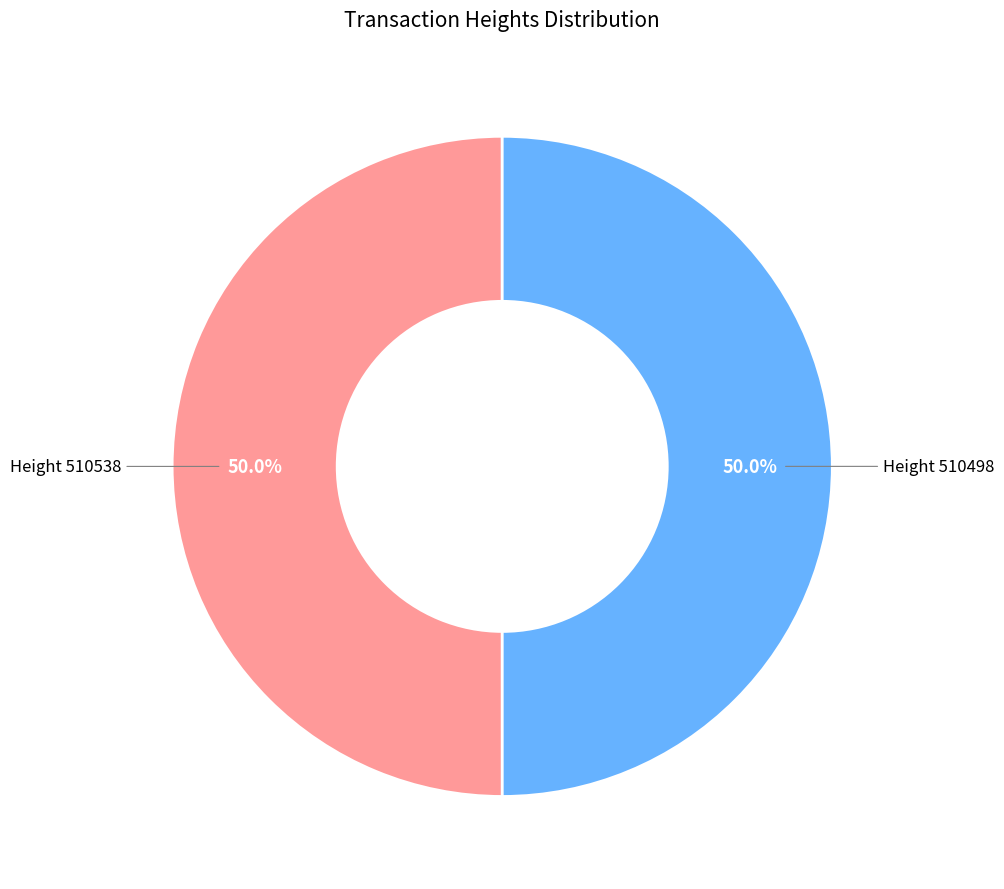

Count the number of slices in the pie.

2